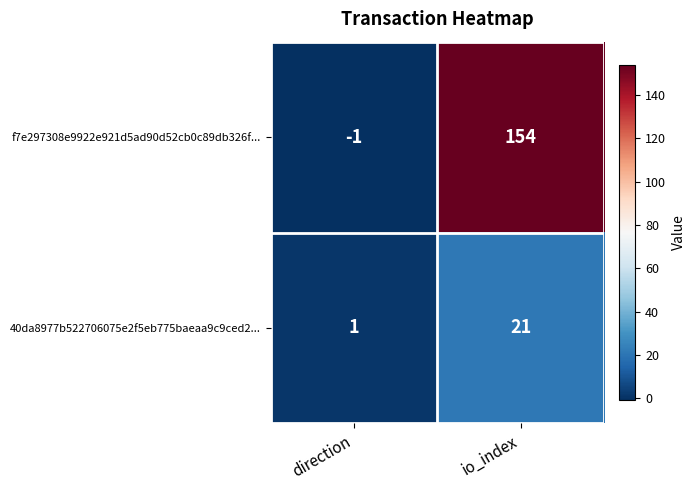

Reading left to right, list all the values displayed in this chart.

f7e297308e9922e921d5ad90d52cb0c89db326f...: direction=-1	io_index=154
40da8977b522706075e2f5eb775baeaa9c9ced2...: direction=1	io_index=21